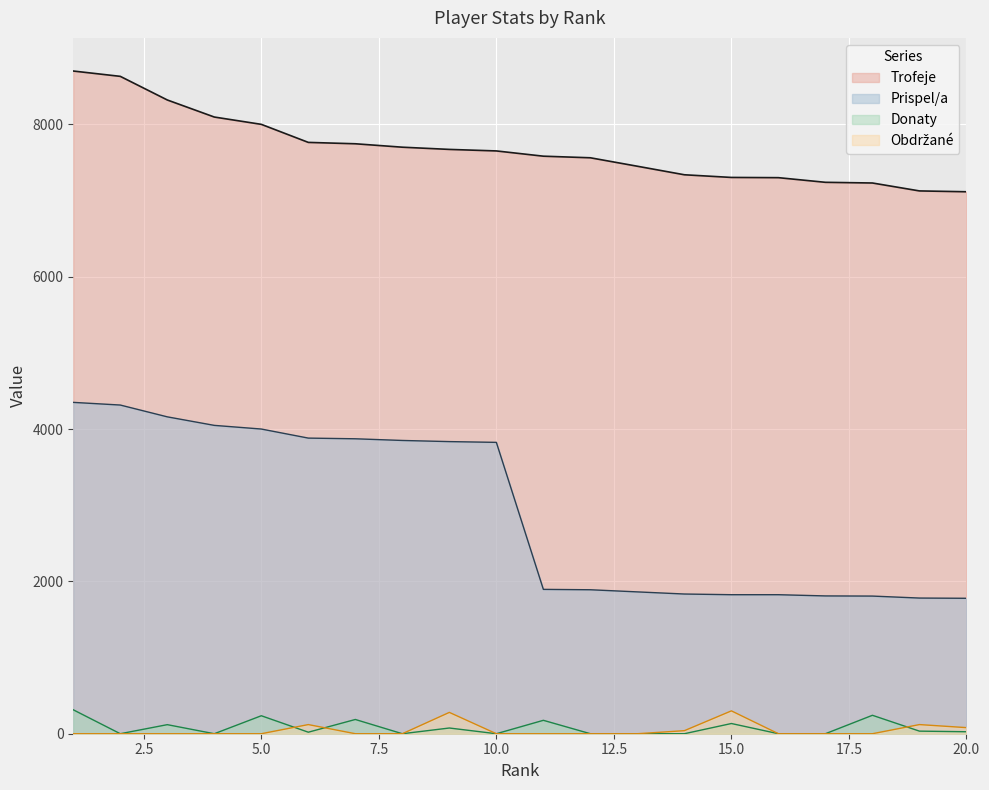

At which category does Donaty reach its first local valley?

2